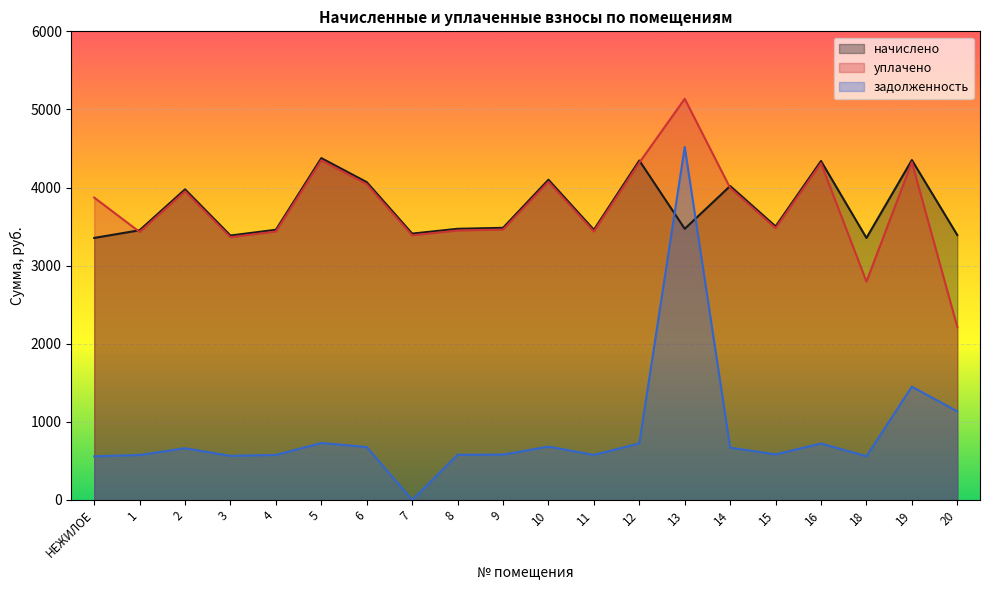

How many lines are shown in the chart?

3